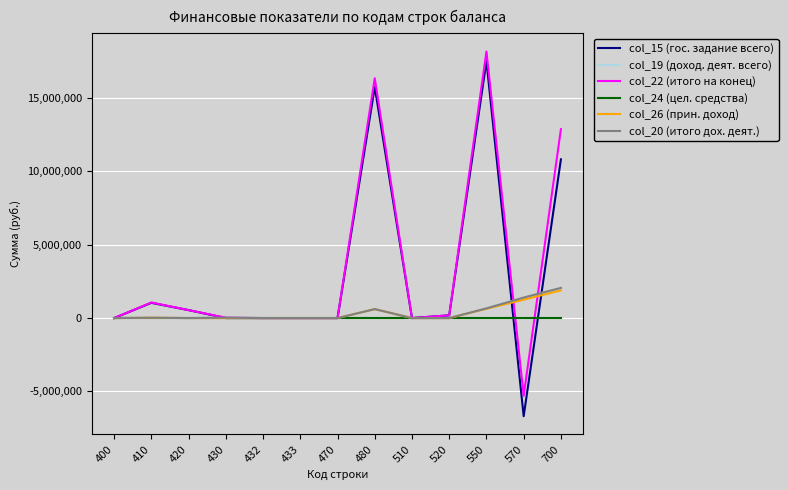

What is the sum of all col_26 (прин. доход) values?

4406303.2